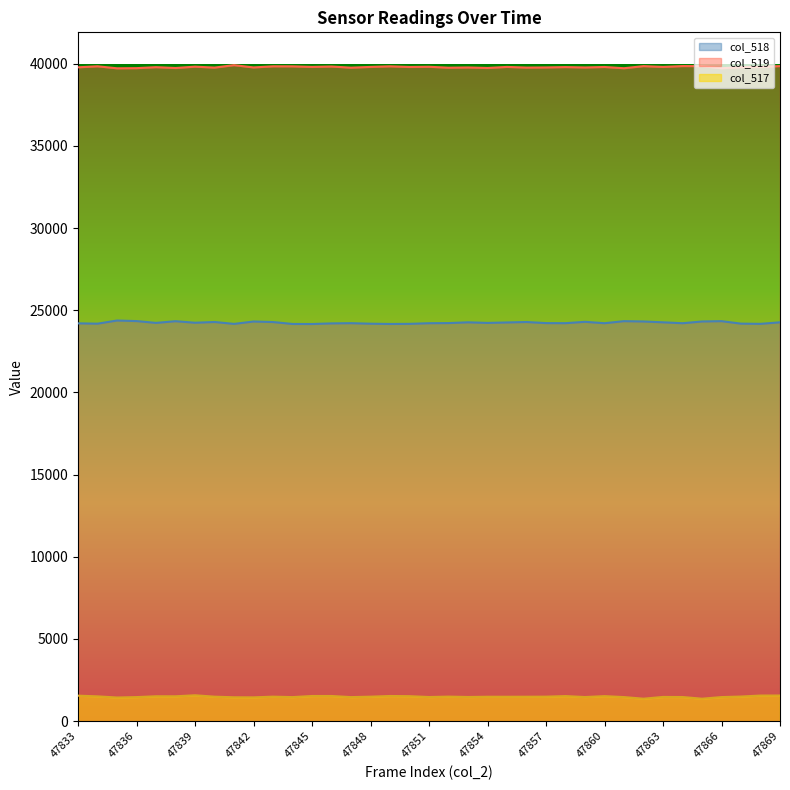

True or false: col_518 and col_519 cross at least once.

False